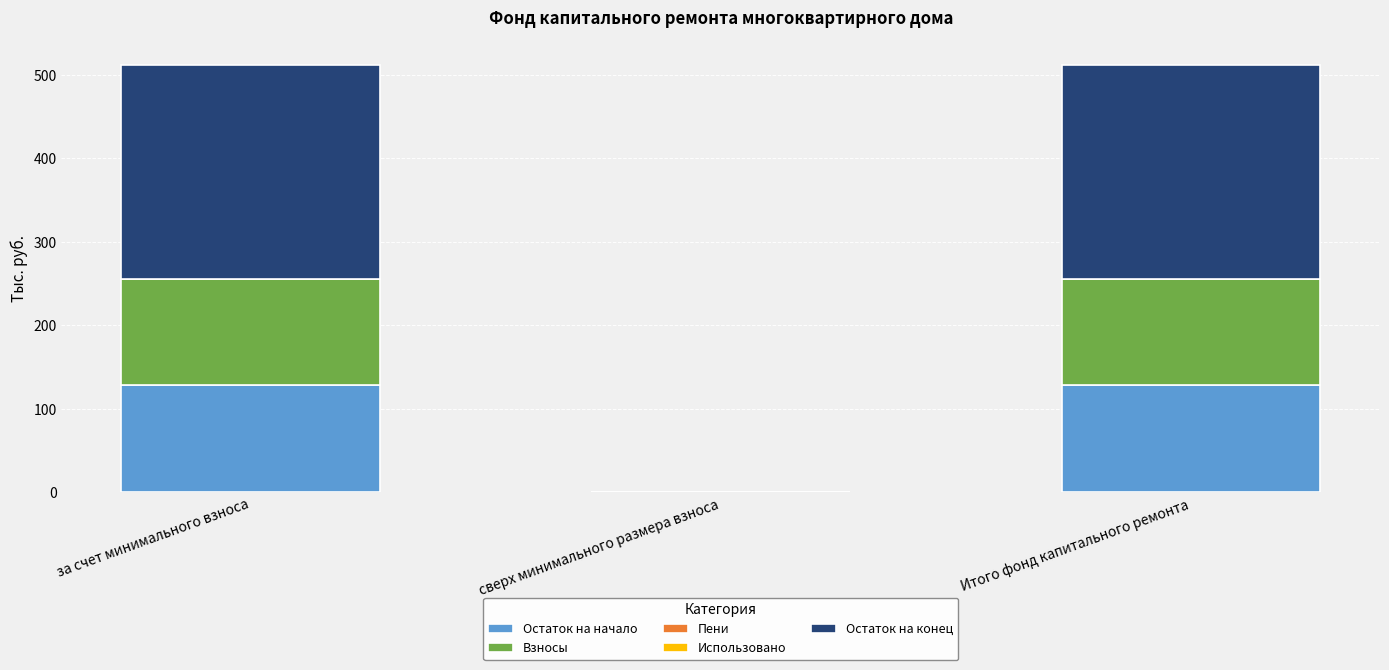

True or false: Остаток на начало has a value of 128.6 at Итого фонд капитального ремонта.

True